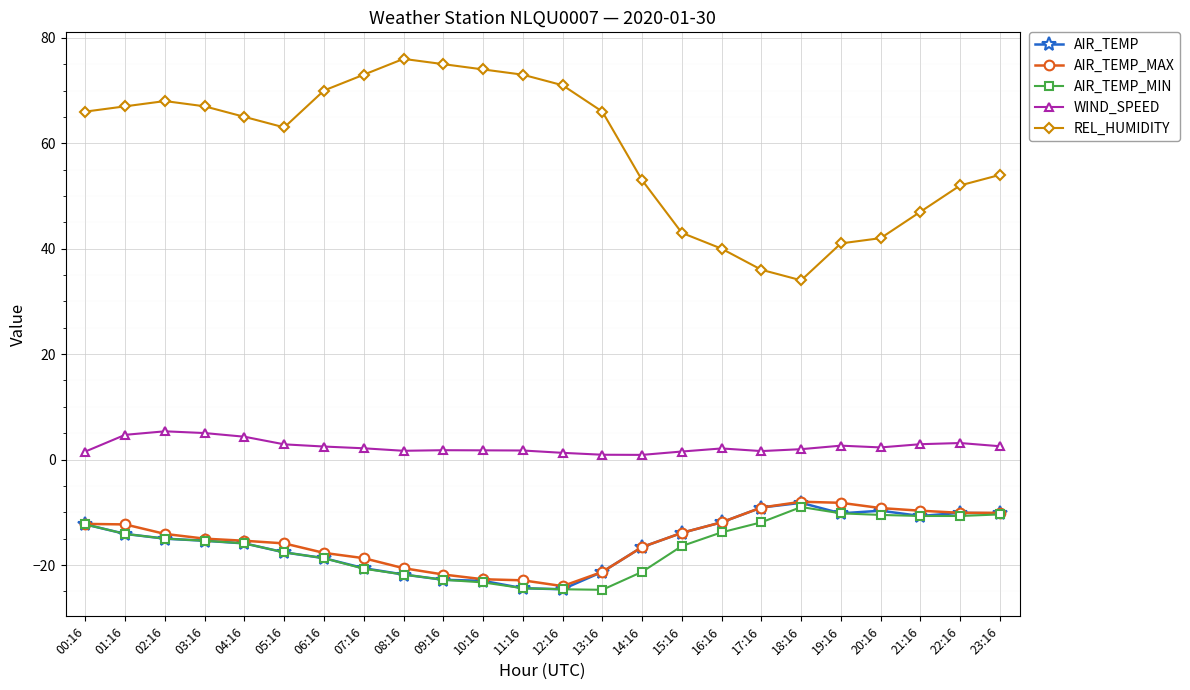

Which series has the largest total across all categories?

REL_HUMIDITY